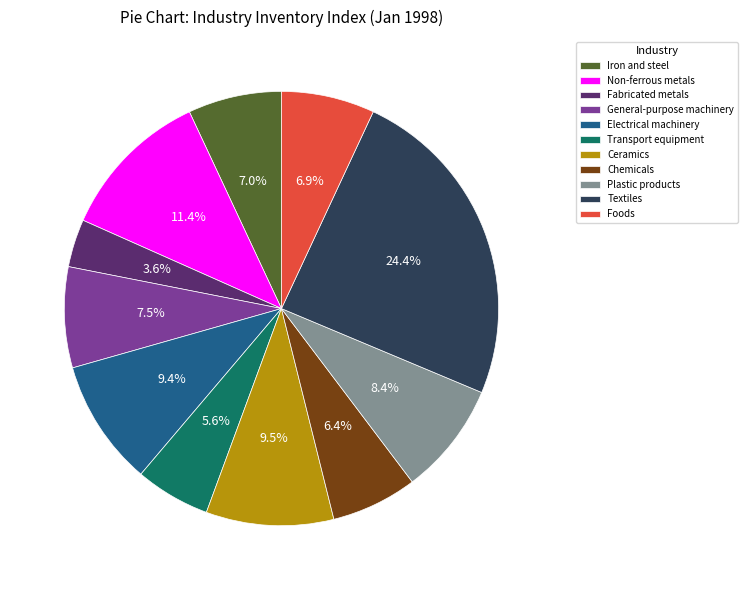

The Transport equipment slice represents 6% of the pie. True or false?

True